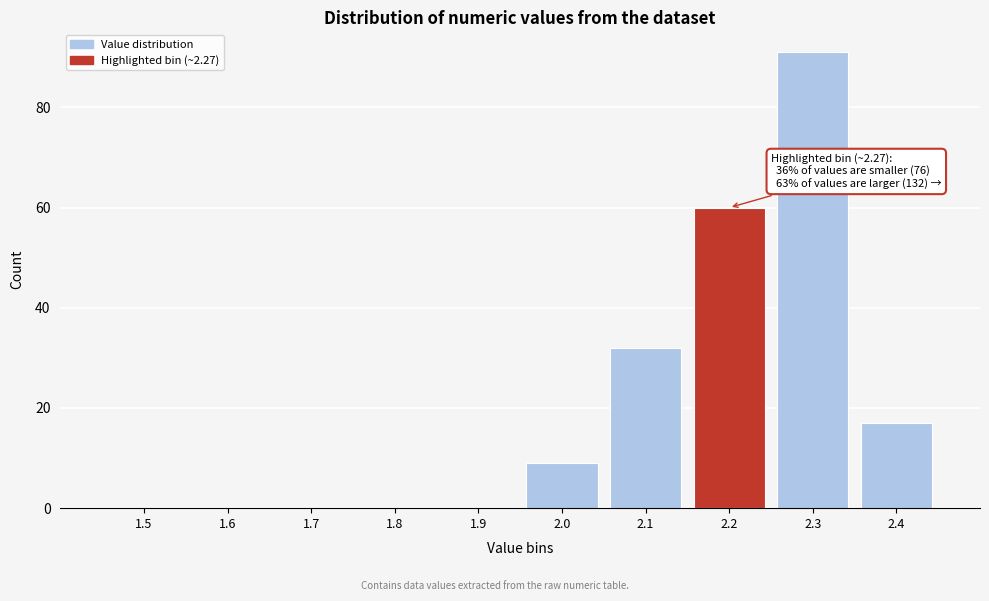

Reading left to right, list all the values displayed in this chart.

1.5=0	1.6=0	1.7=0	1.8=0	1.9=0	2.0=9	2.1=32	2.2=60	2.3=91	2.4=17